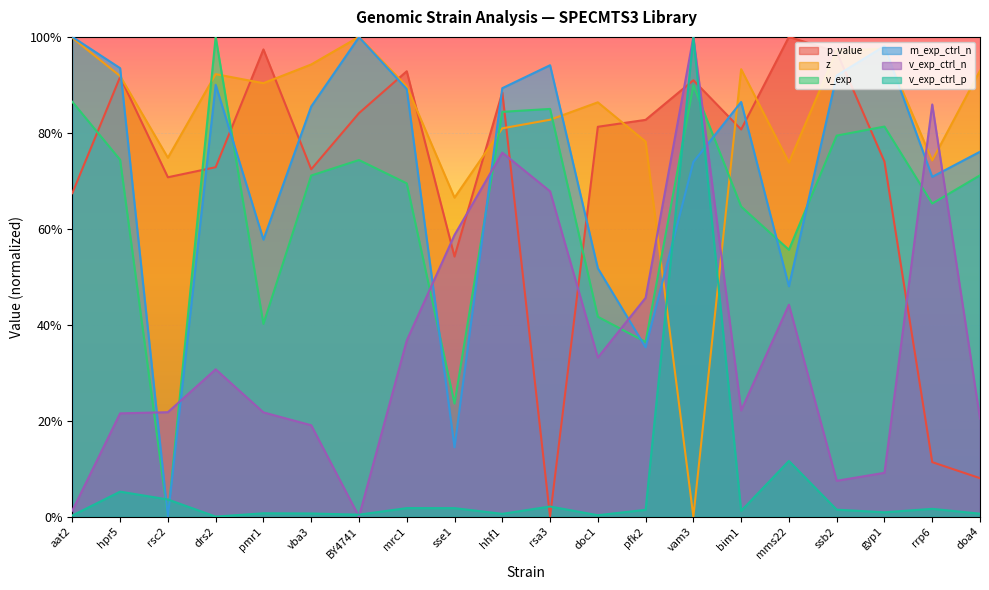

Which series has the largest total across all categories?

z